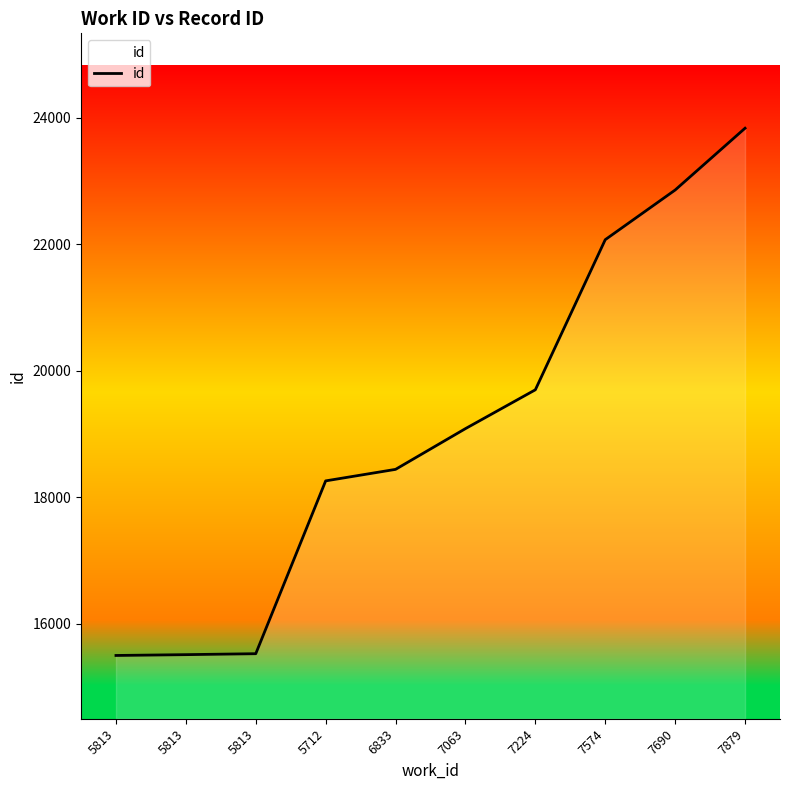

Does the chart display data point markers on the line(s)?

No